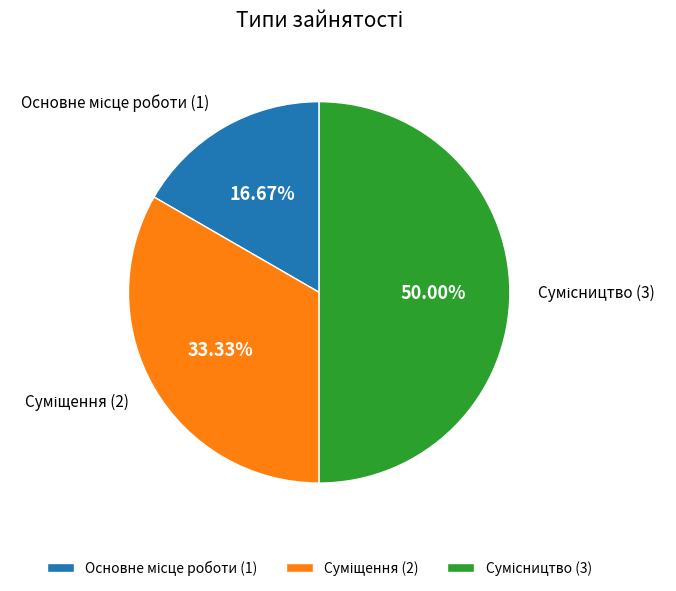

What is the largest slice in the pie chart?

Сумісництво